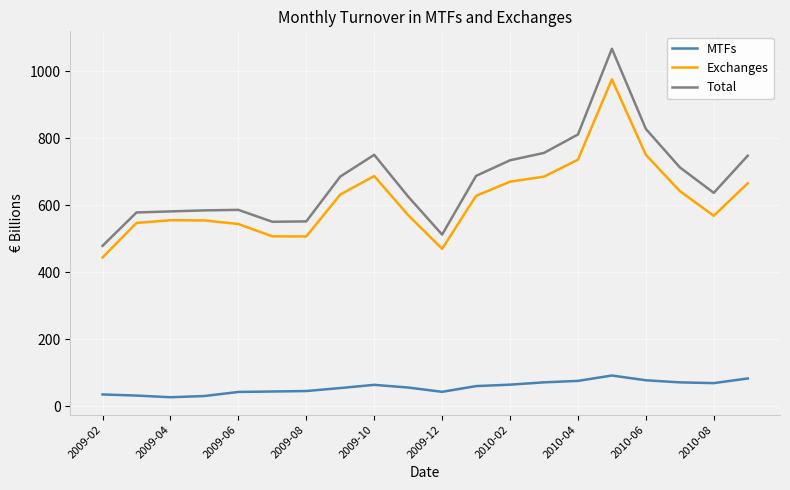

True or false: Exchanges and Total cross at least once.

False